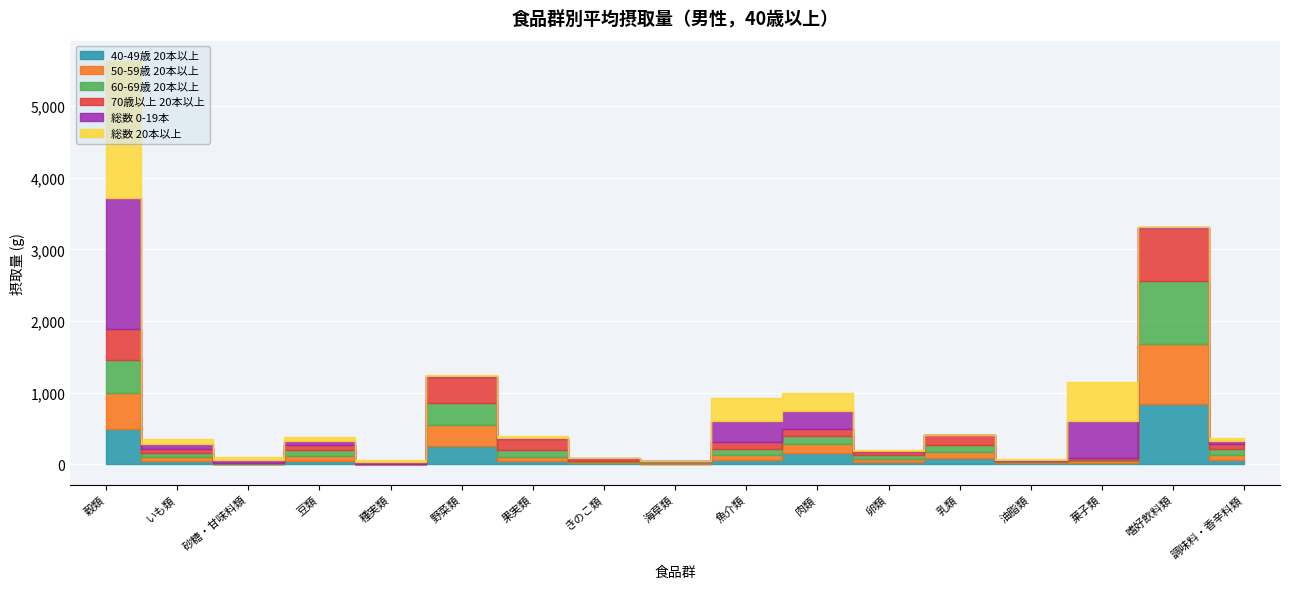

What is the difference between the highest and lowest values at 豆類?

29.8